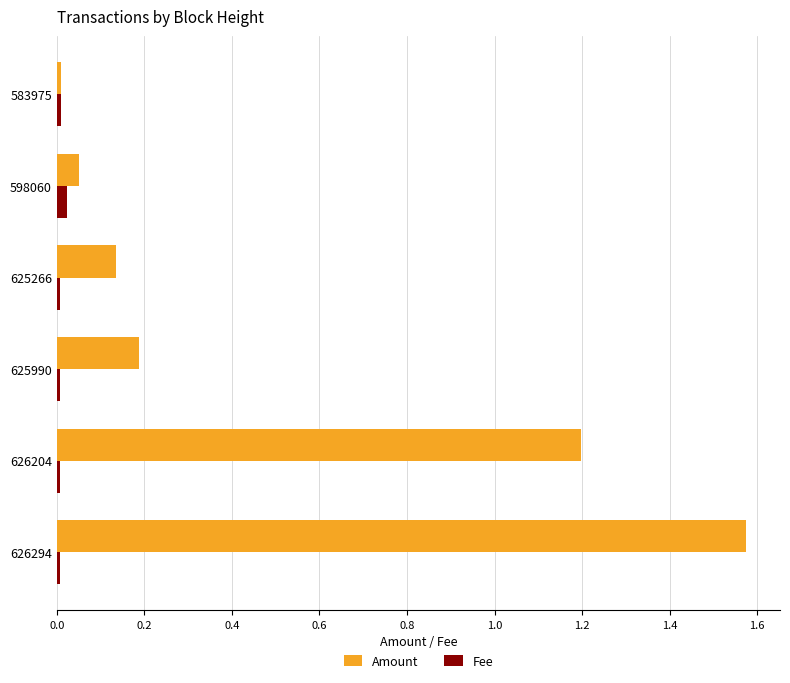

Which series changed the most between 626204 and 583975?

Amount